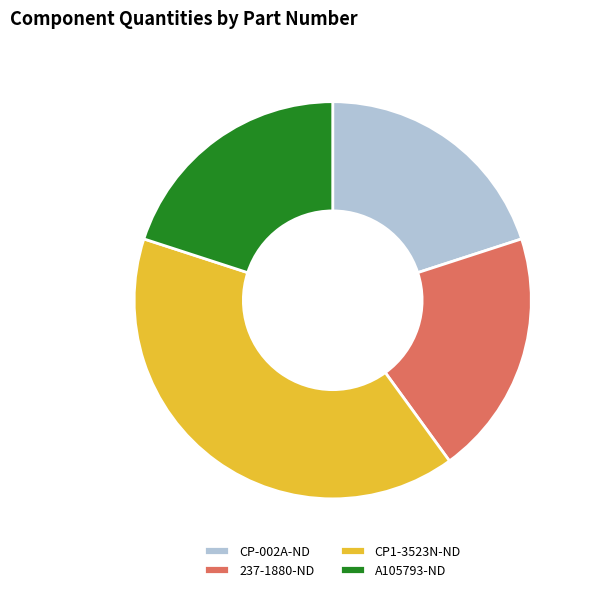

How many segments does this pie chart have?

4